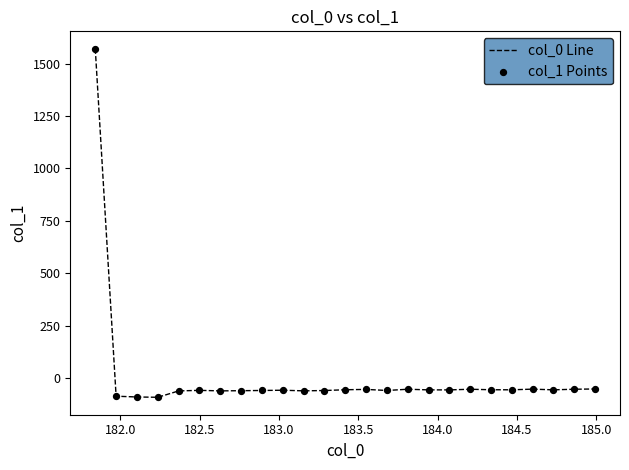

What is the greatest value displayed?

1571.6